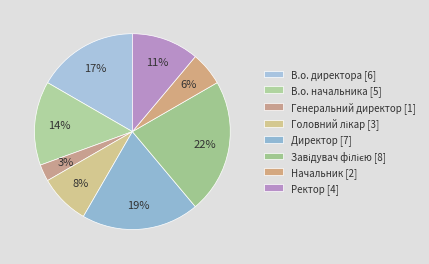

How many segments does this pie chart have?

8